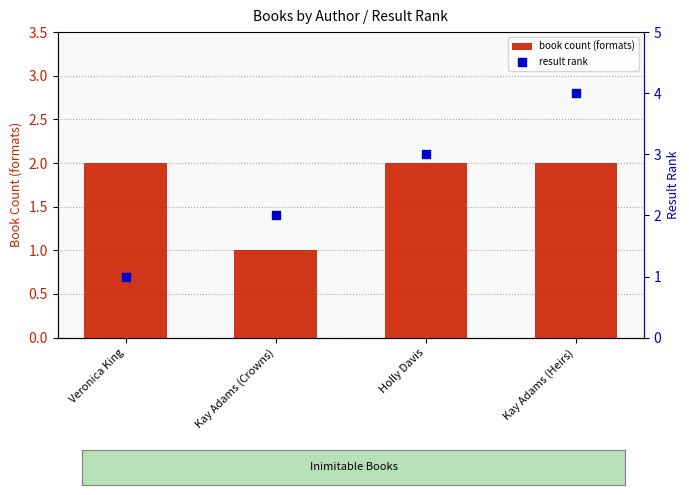

Which series has the largest total across all categories?

result rank